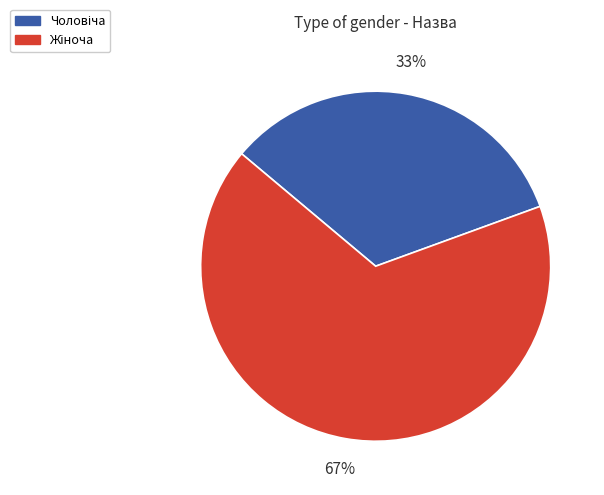

To the nearest percent, what is the average slice percentage?

50%